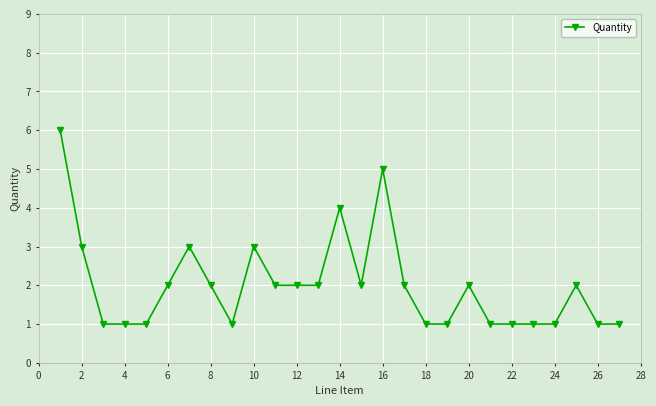

How many data points are less than 2?

12